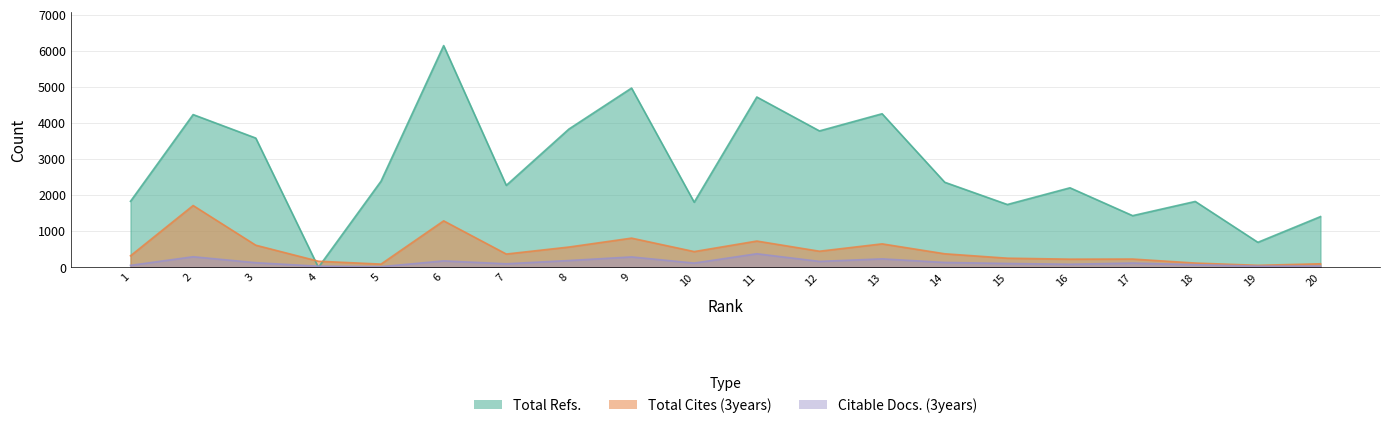

Is it true that Total Cites (3years) equals 194 at 18?

False